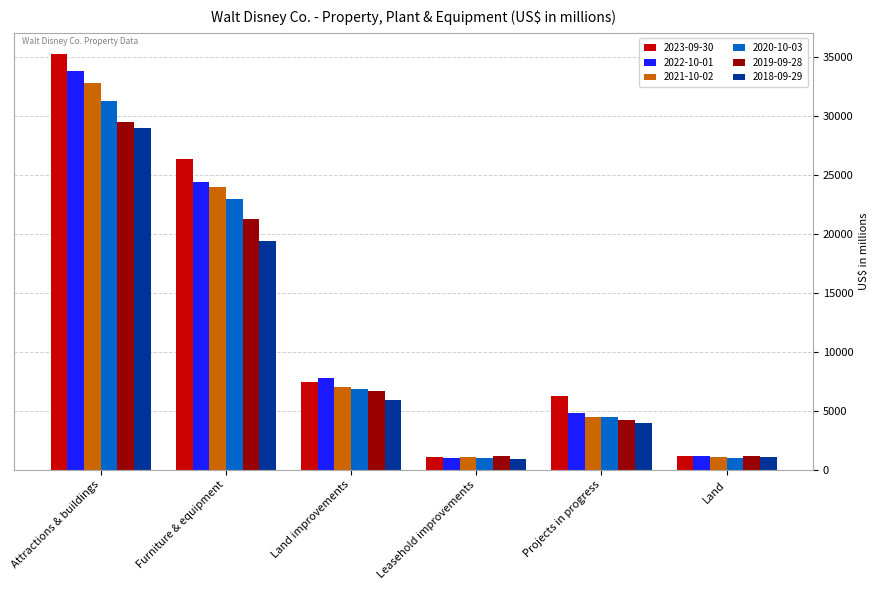

What position from the right is Projects in progress?

2